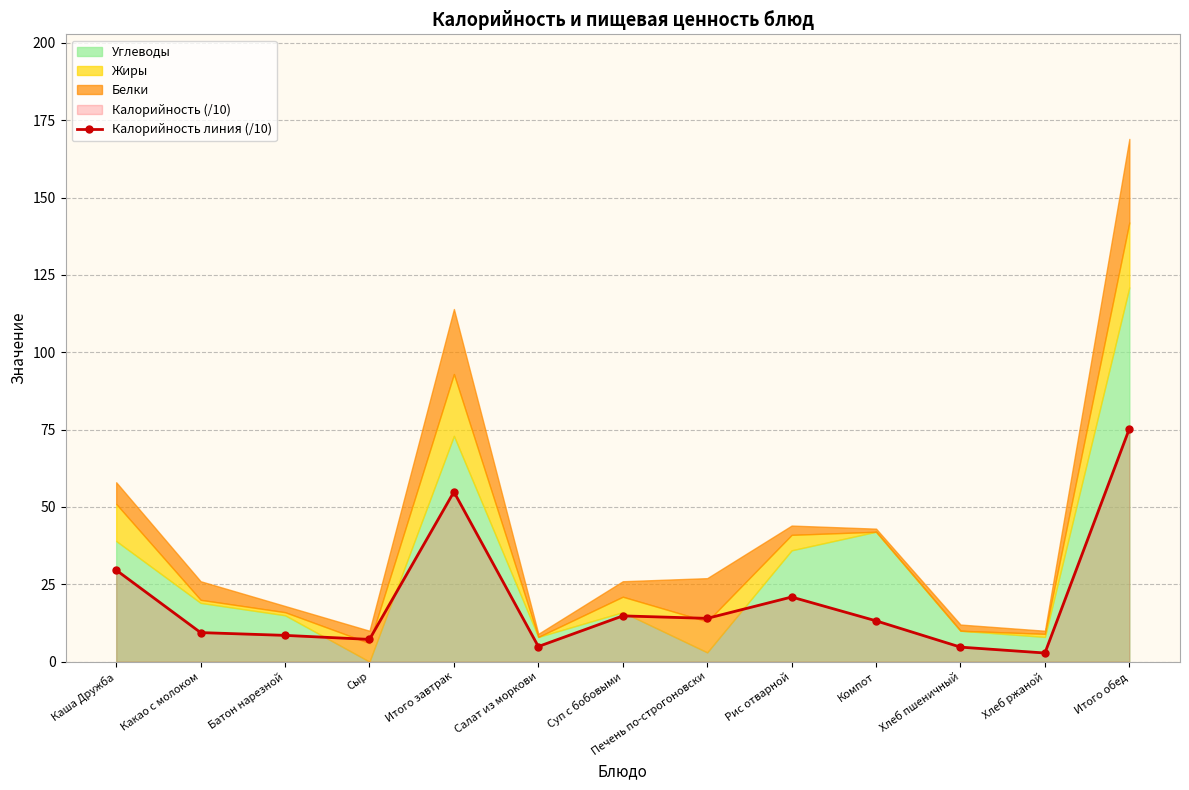

What is the value of the 10th point from the left?

13.2